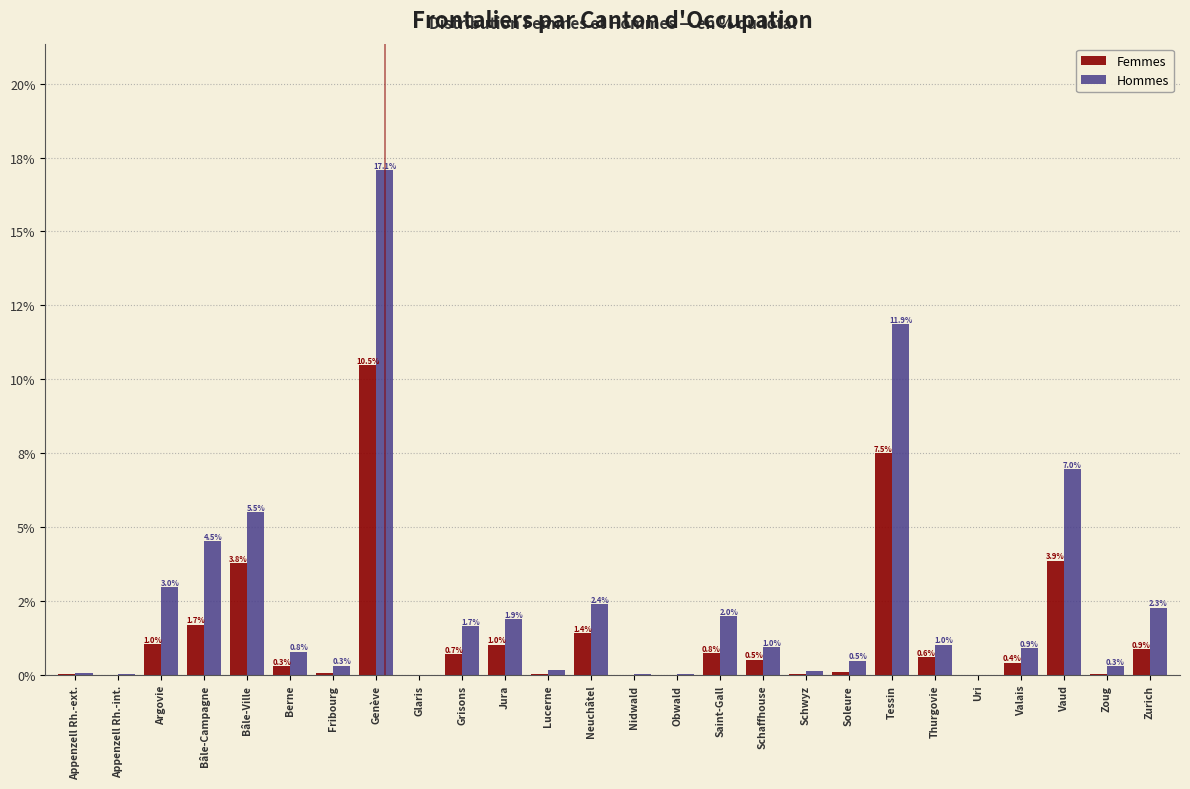

What are all the series names shown in the legend?

Femmes, Hommes